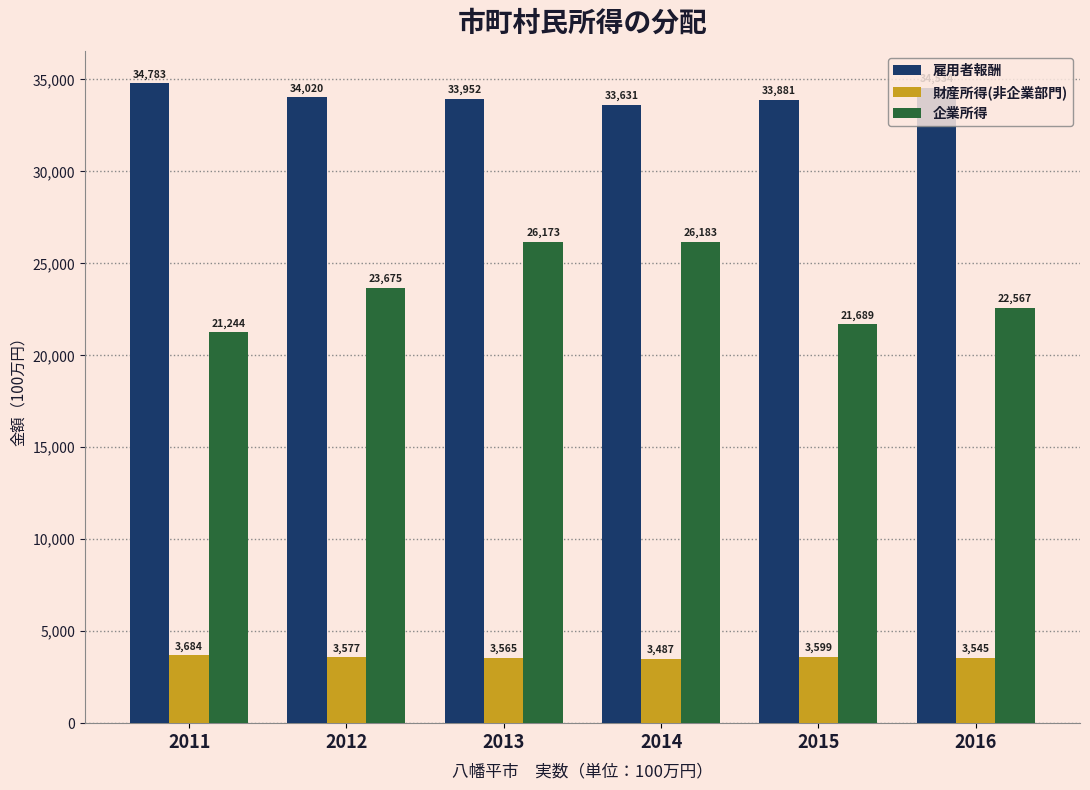

The 企業所得 series shows 37961 at 2016. True or false?

False